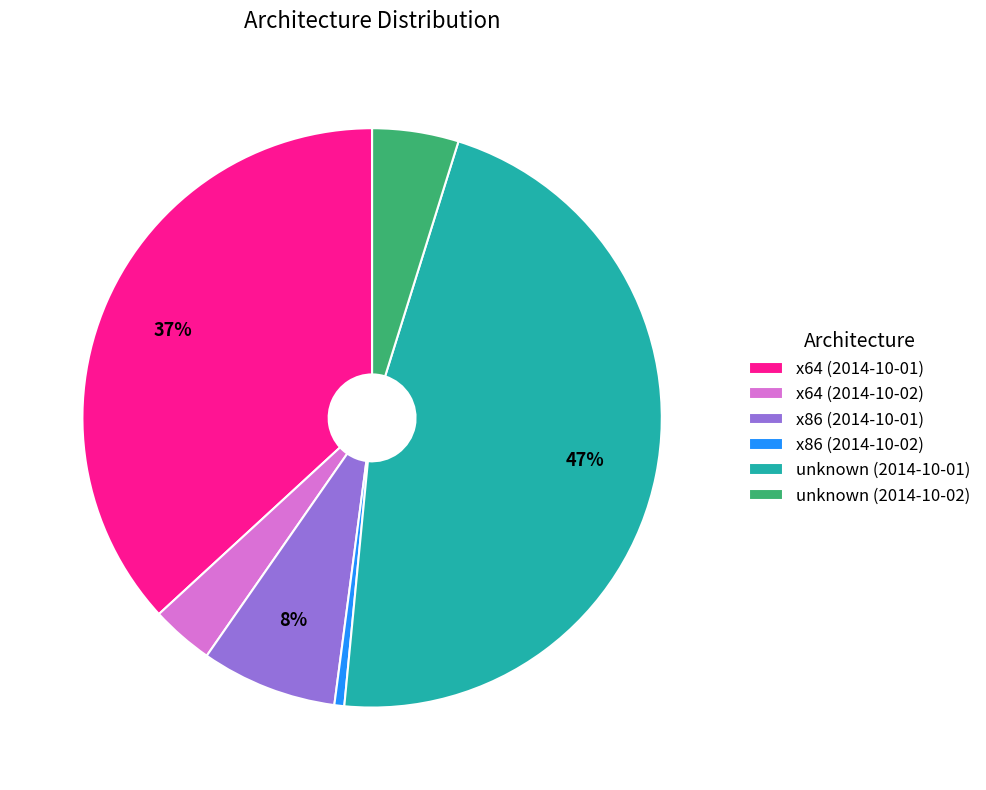

To the nearest percent, what is the difference between the x86 (2014-10-02) and x64 (2014-10-01) slice percentages?

36%